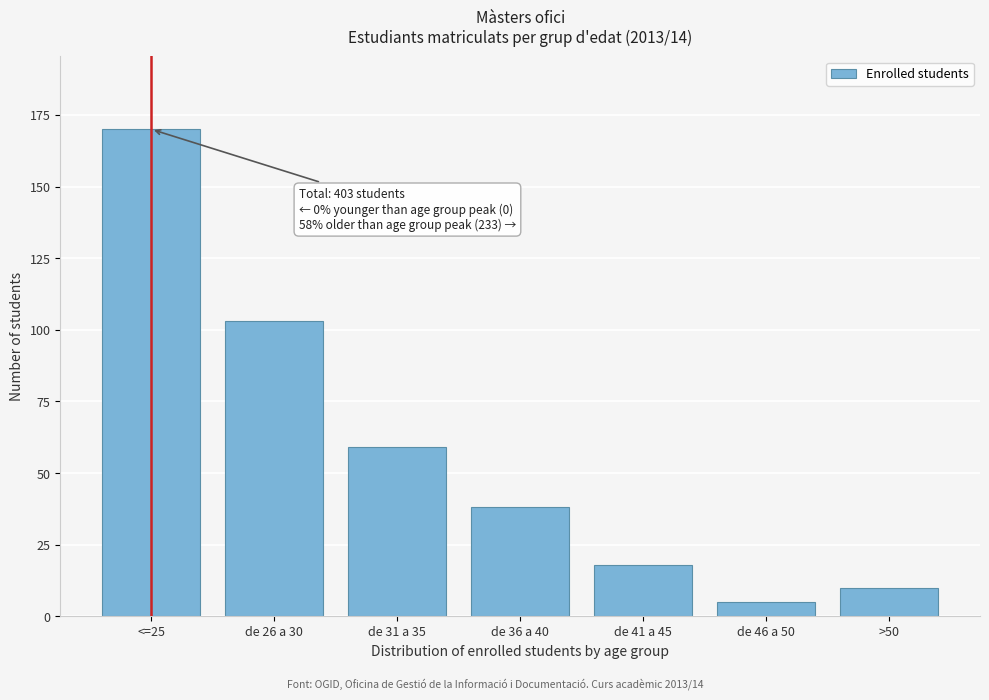

Reading left to right, extract all data points from this chart.

<=25=170	de 26 a 30=103	de 31 a 35=59	de 36 a 40=38	de 41 a 45=18	de 46 a 50=5	>50=10